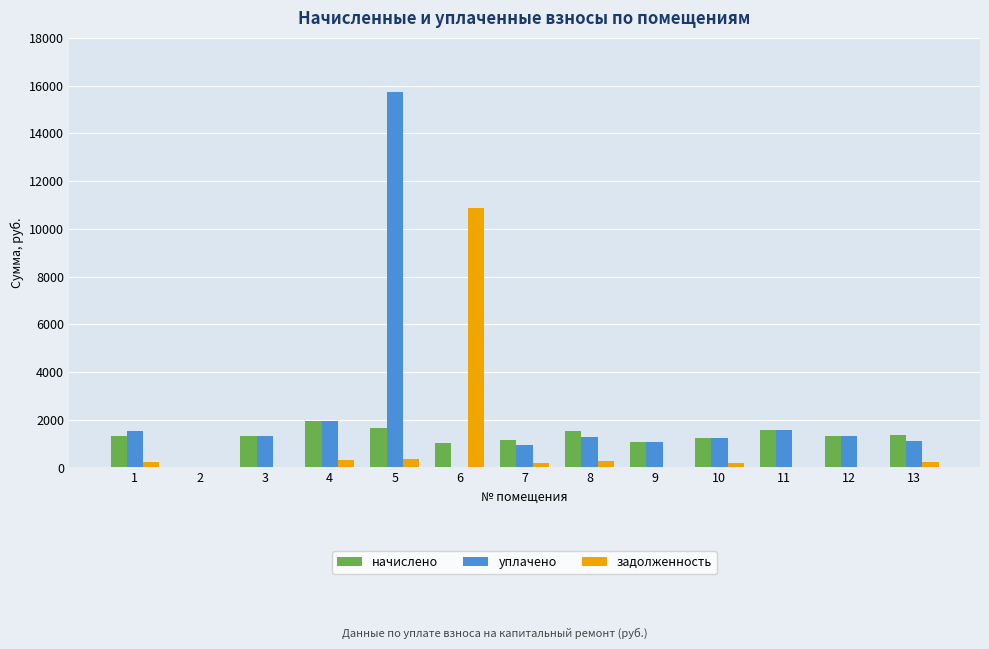

Is it true that начислено equals 1306.8 at 12?

True